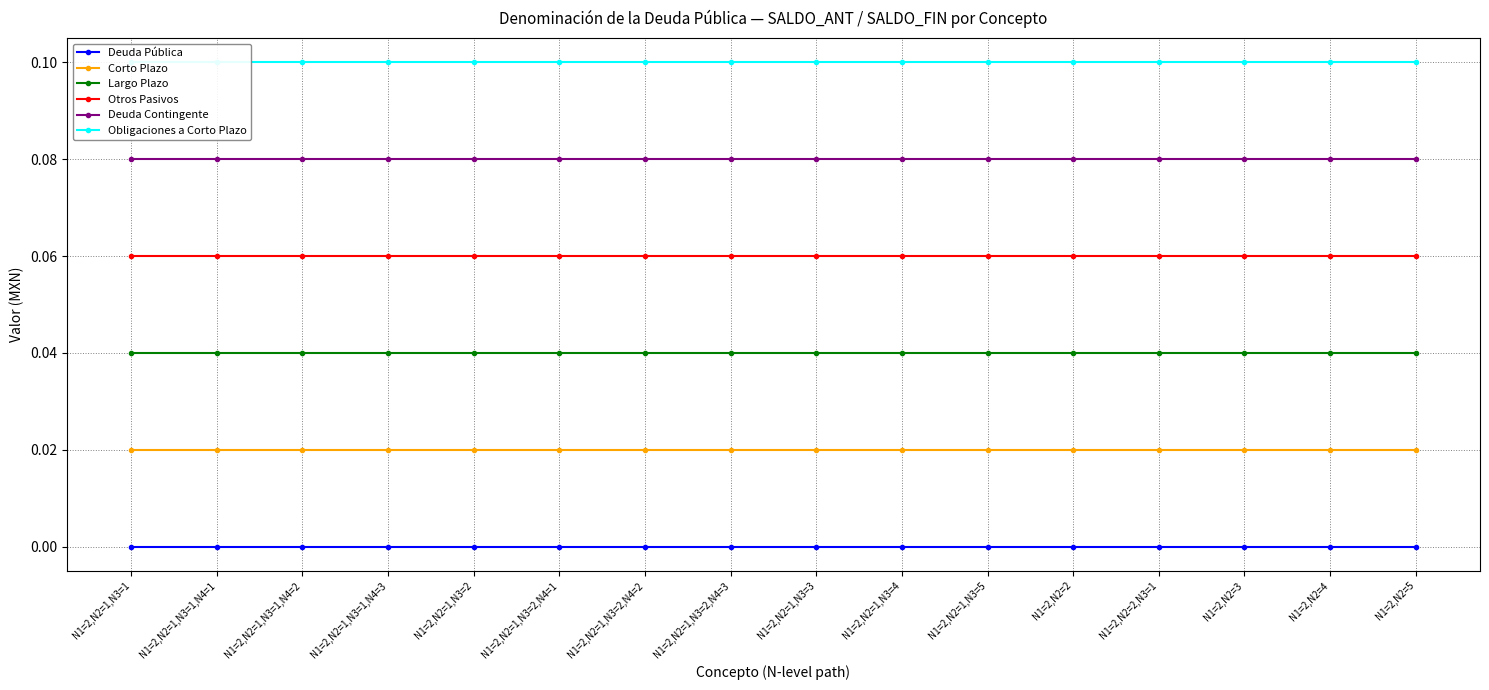

List the labels in order of Largo Plazo value, largest first.

N1=2,N2=1,N3=1, N1=2,N2=1,N3=1,N4=1, N1=2,N2=1,N3=1,N4=2, N1=2,N2=1,N3=1,N4=3, N1=2,N2=1,N3=2, N1=2,N2=1,N3=2,N4=1, N1=2,N2=1,N3=2,N4=2, N1=2,N2=1,N3=2,N4=3, N1=2,N2=1,N3=3, N1=2,N2=1,N3=4, N1=2,N2=1,N3=5, N1=2,N2=2, N1=2,N2=2,N3=1, N1=2,N2=3, N1=2,N2=4, N1=2,N2=5